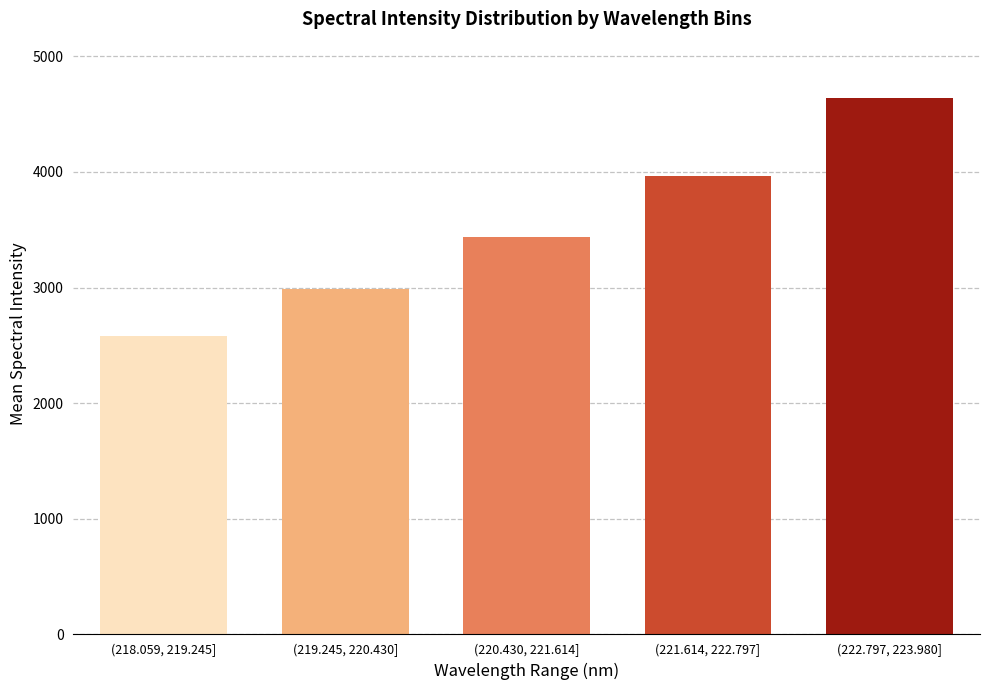

Reading left to right, transcribe all the data shown in this chart.

2583.6	2986.1	3438.0	3968.2	4642.1